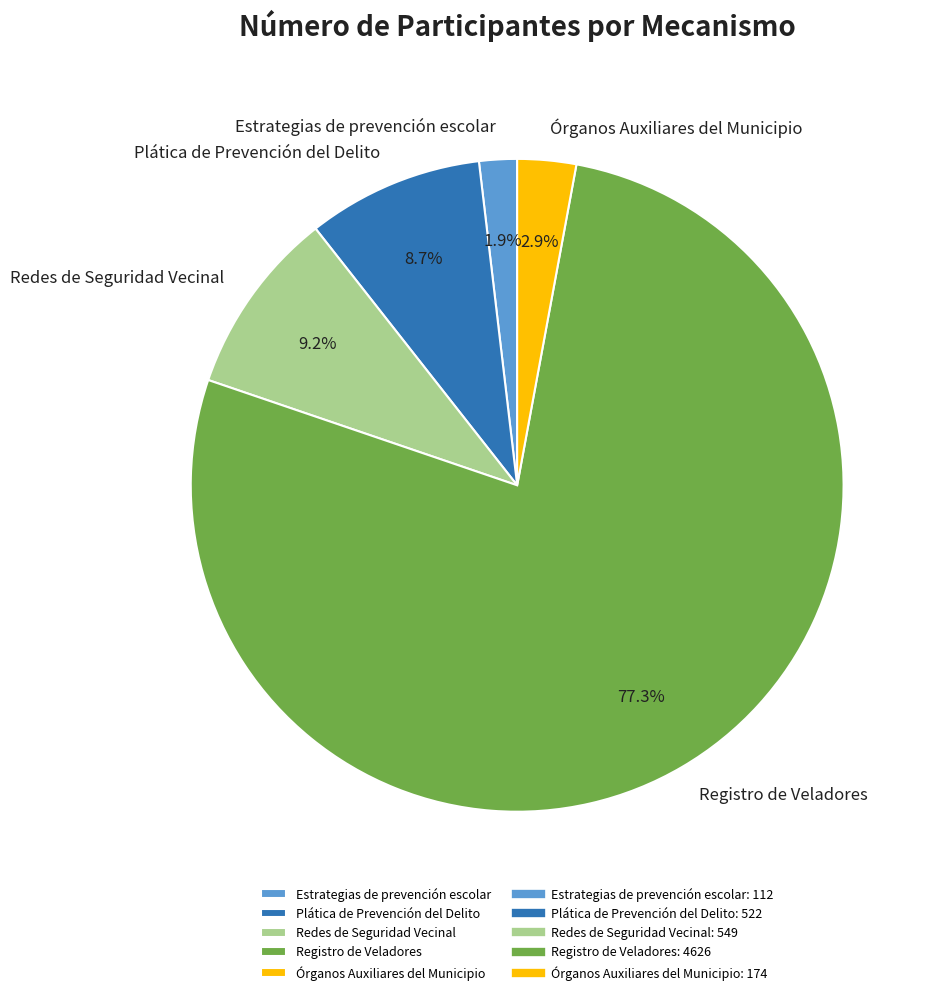

Which category has the biggest portion of the pie?

Registro de Veladores